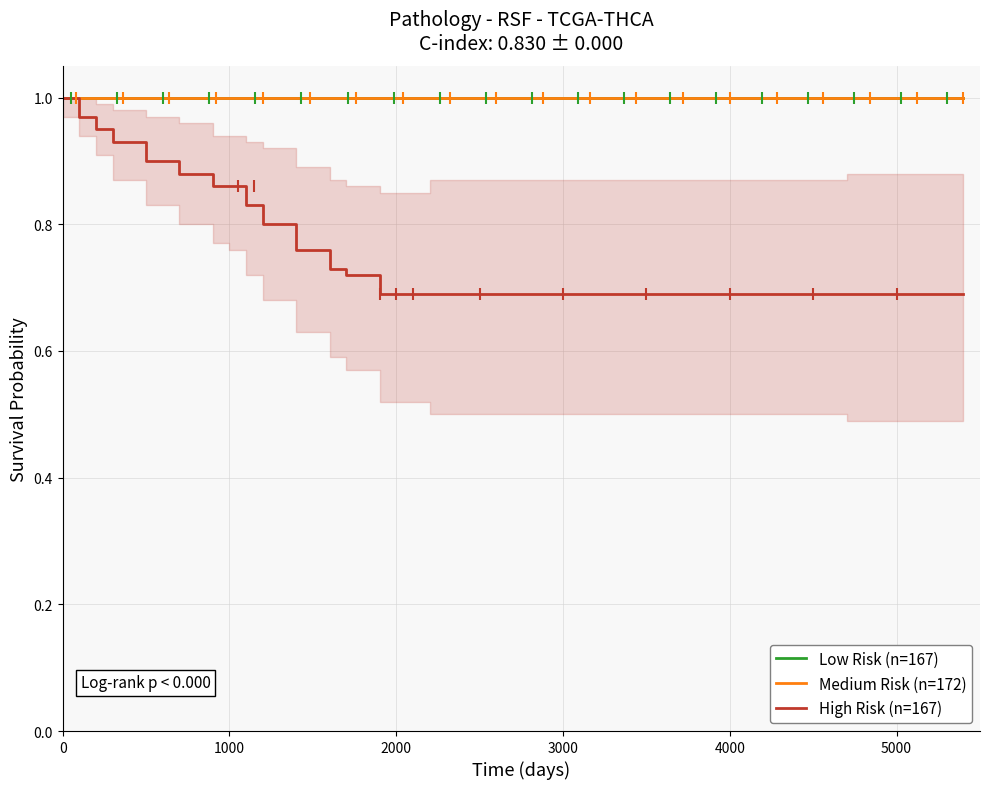

Is the value of Low Risk (n=167) at 6 greater than the value of High Risk (n=167) at 8?

Yes